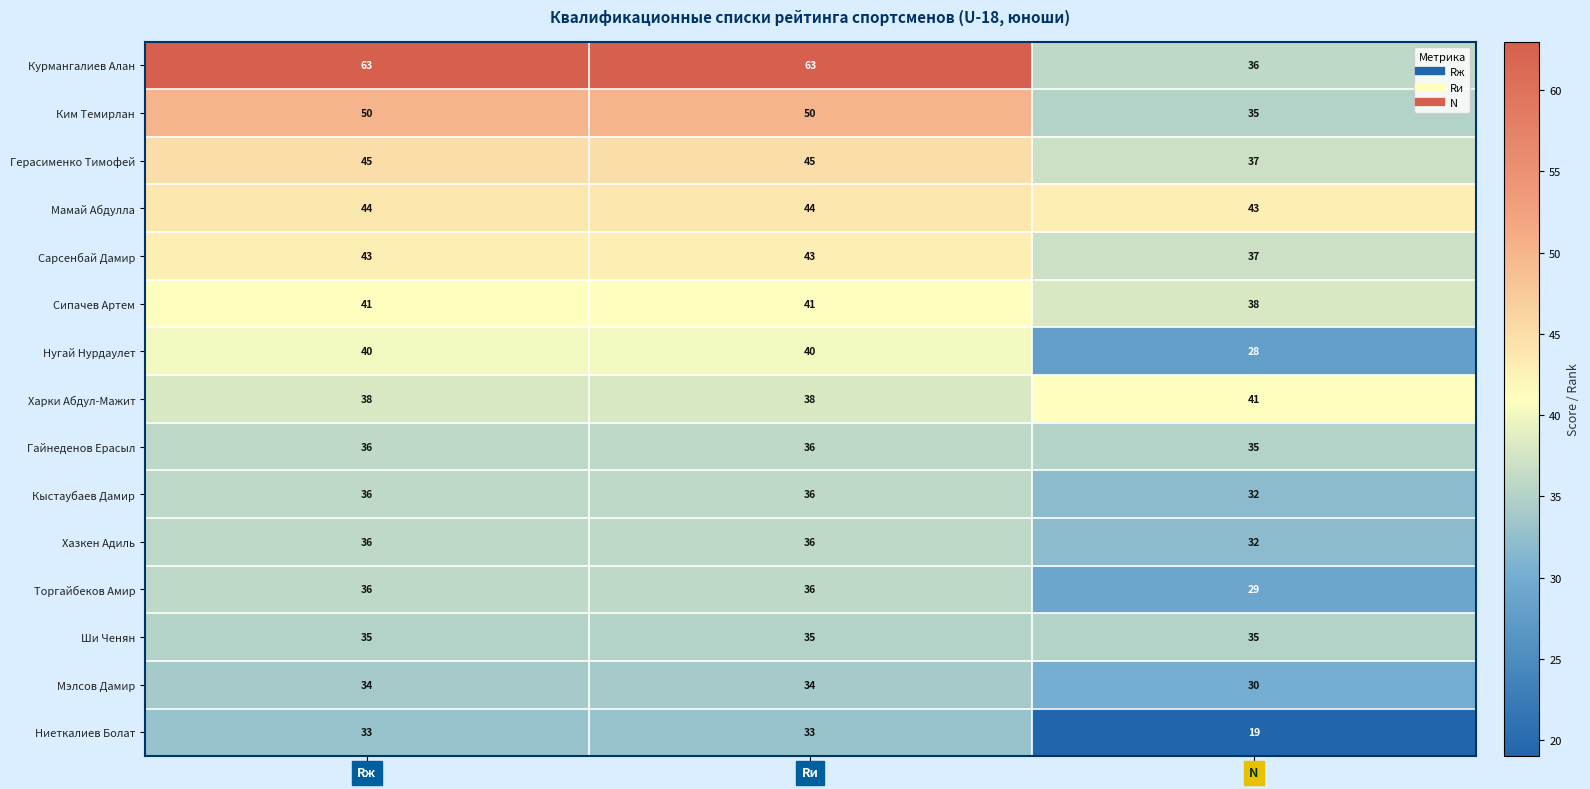

Which series has the largest total across all categories?

Курмангалиев Алан